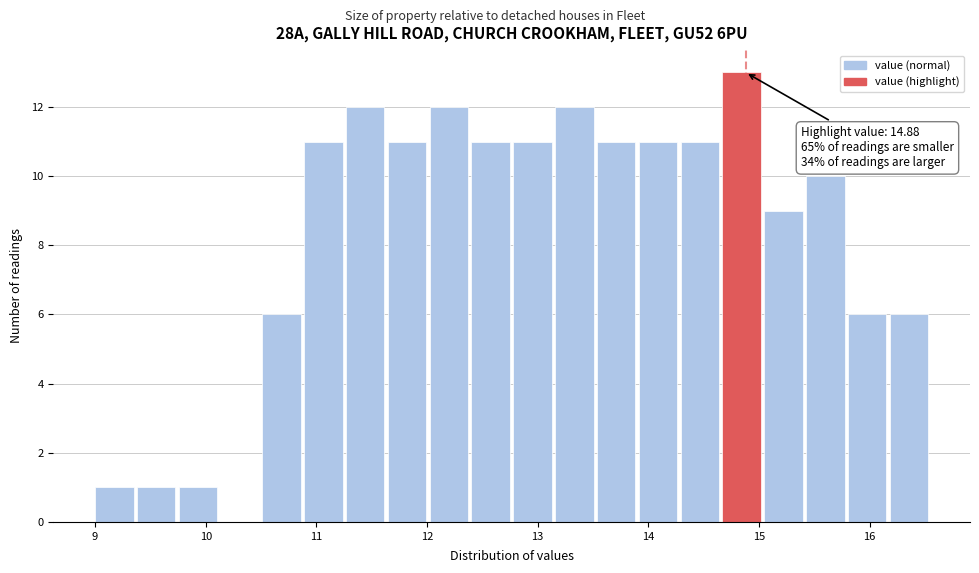

Around what value on the x-axis is the tallest bar? Give the approximate position of its centre, as read against the axis.

14.8